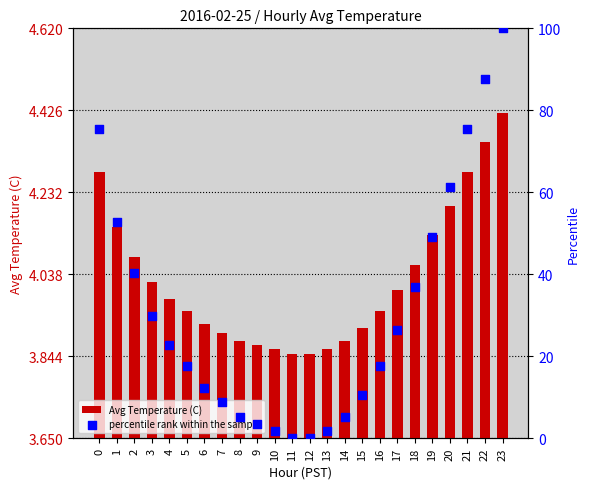

What are all the series names shown in the legend?

Avg Temperature (C), percentile rank within the sample